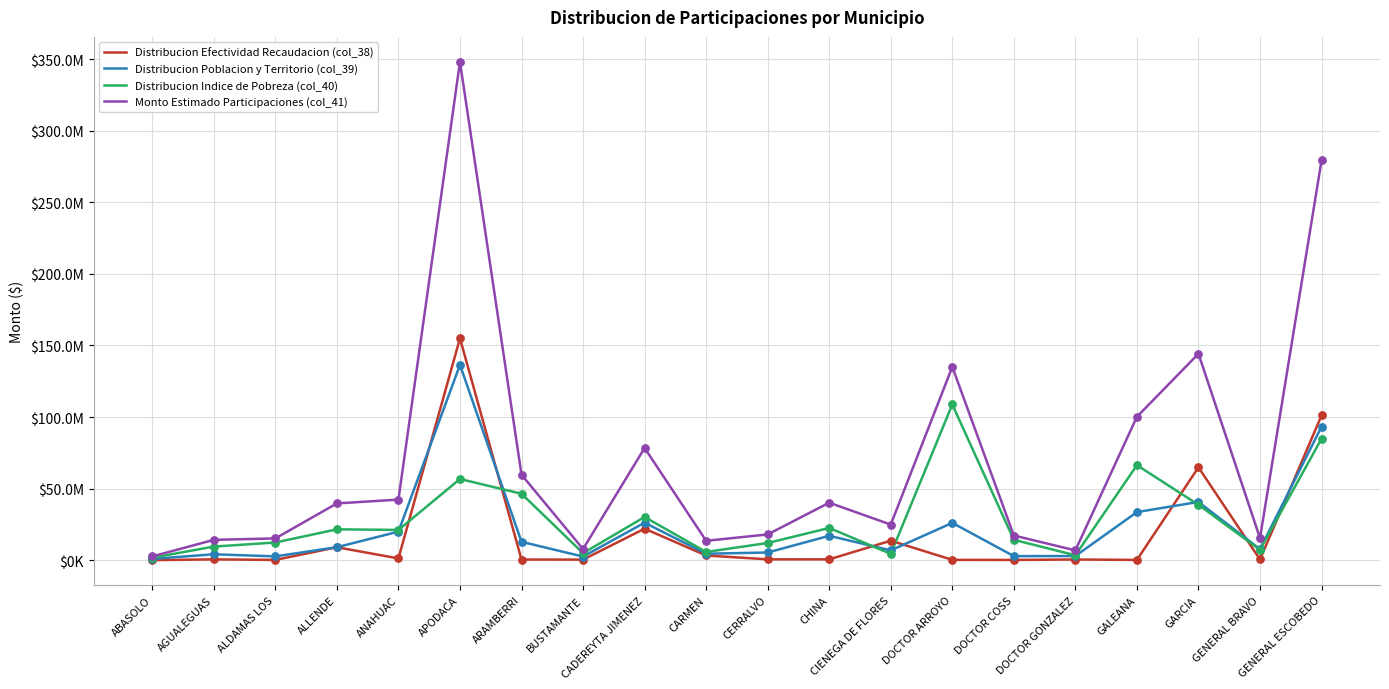

At which category is the sum across all series the highest?

APODACA